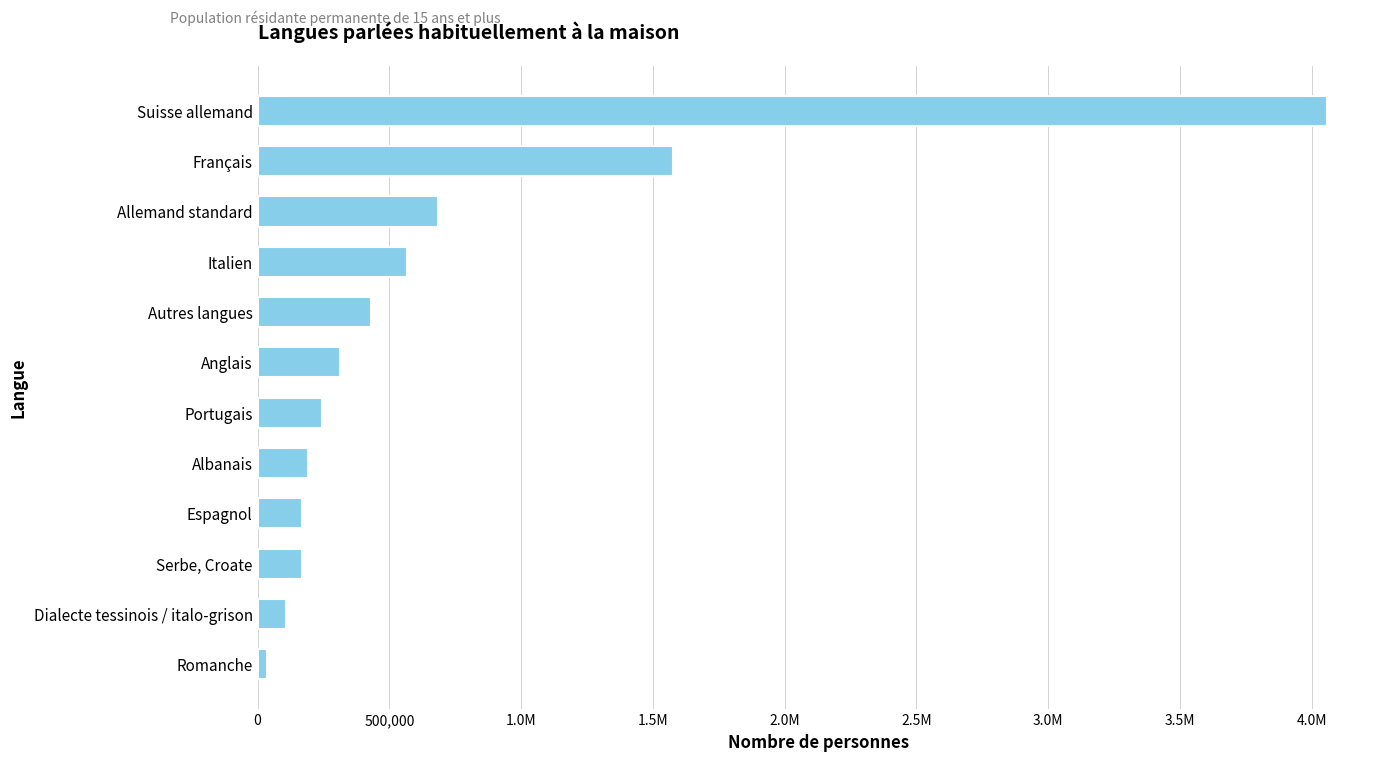

What is the sum of all values?

8549693.1